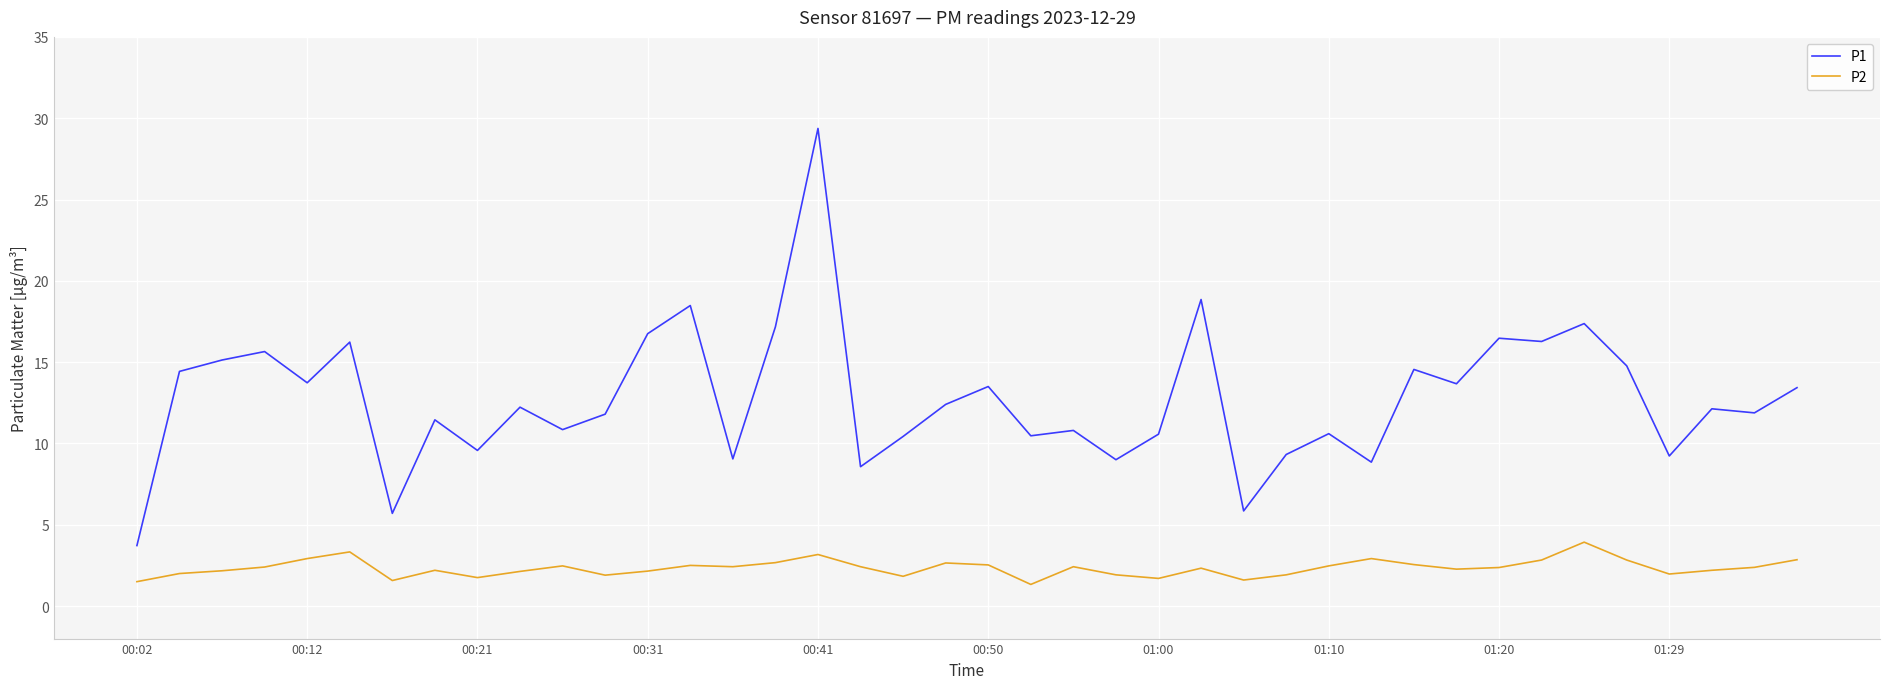

What is the difference between the maximum and minimum values in the P2 series?

2.6